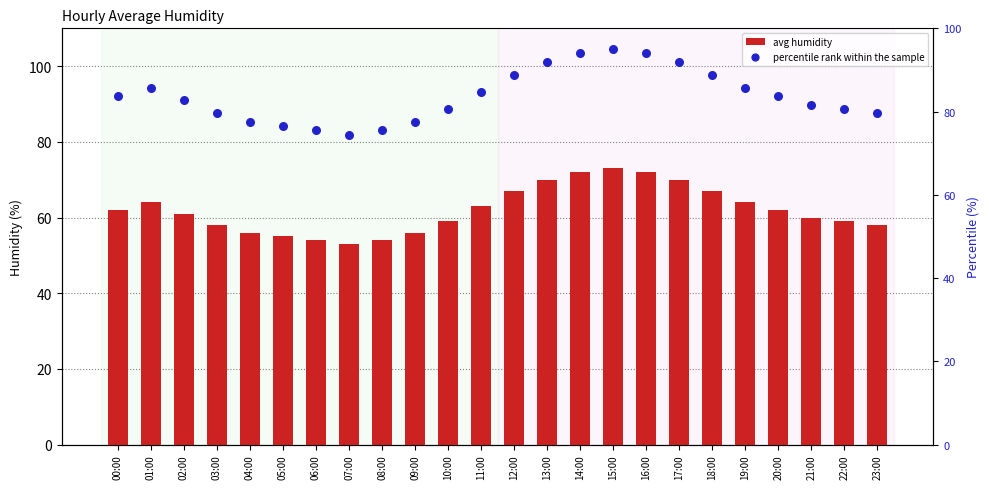

Which series has the widest spread of Y values?

percentile rank within the sample